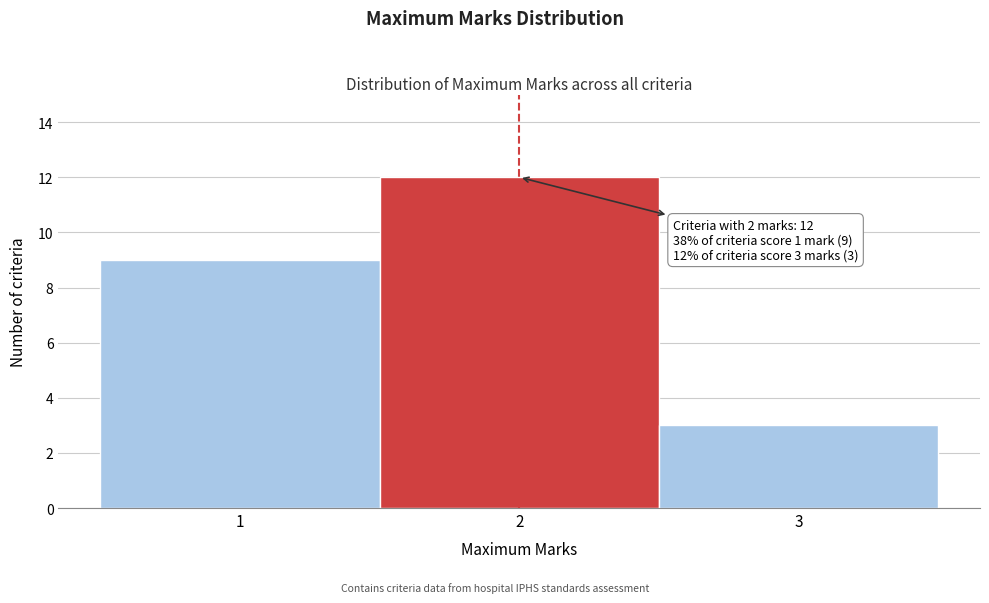

Which range on the x-axis has the tallest bar?

1.5 to 2.5